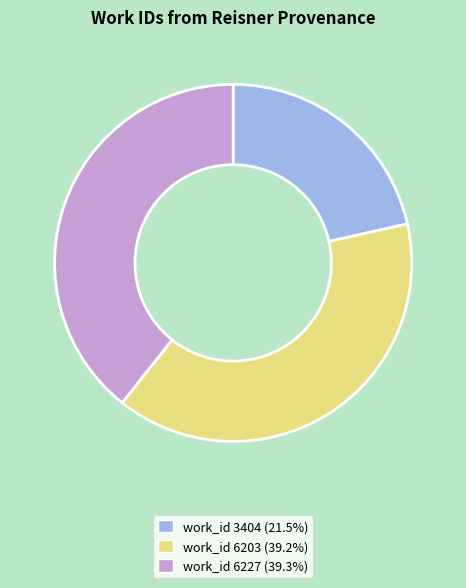

How many segments does this pie chart have?

3